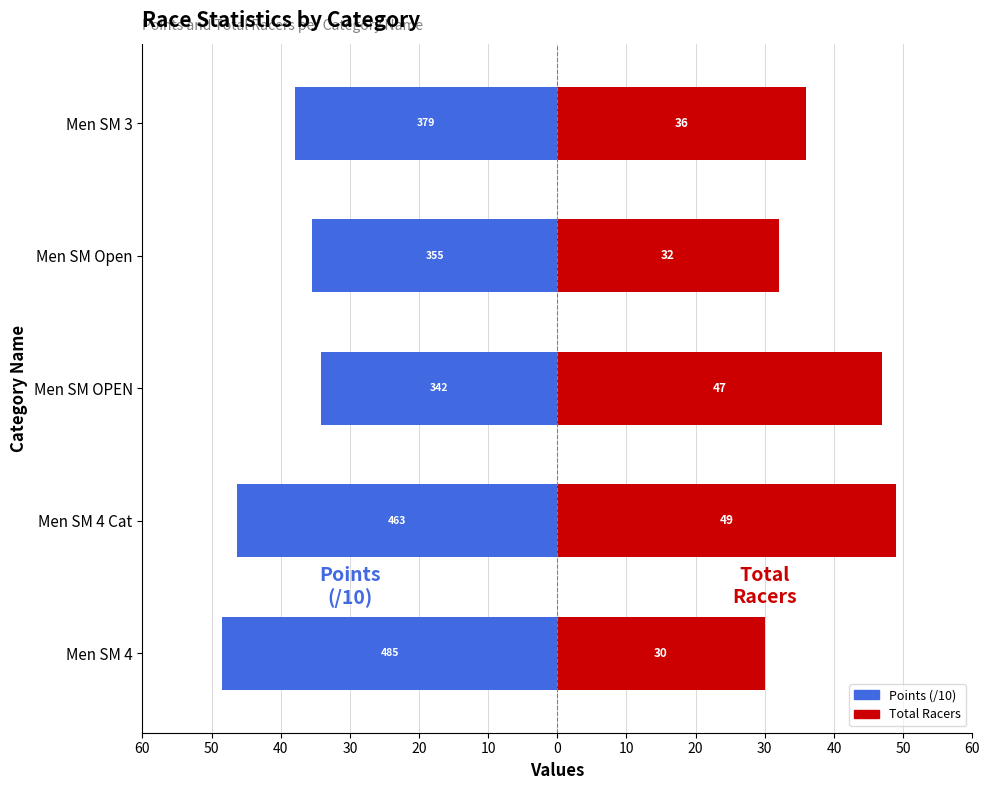

Between Men SM 4 Cat and Men SM 3, which series saw the biggest shift?

Total Racers